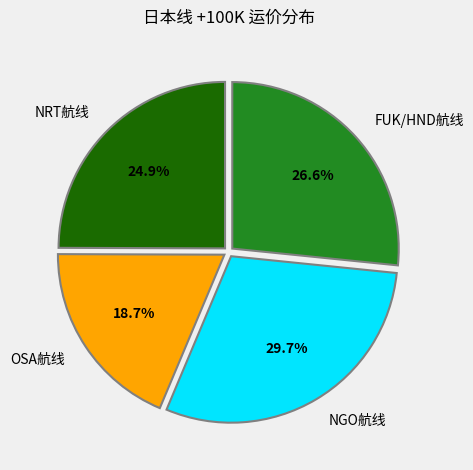

What is the largest slice in the pie chart?

NGO航线